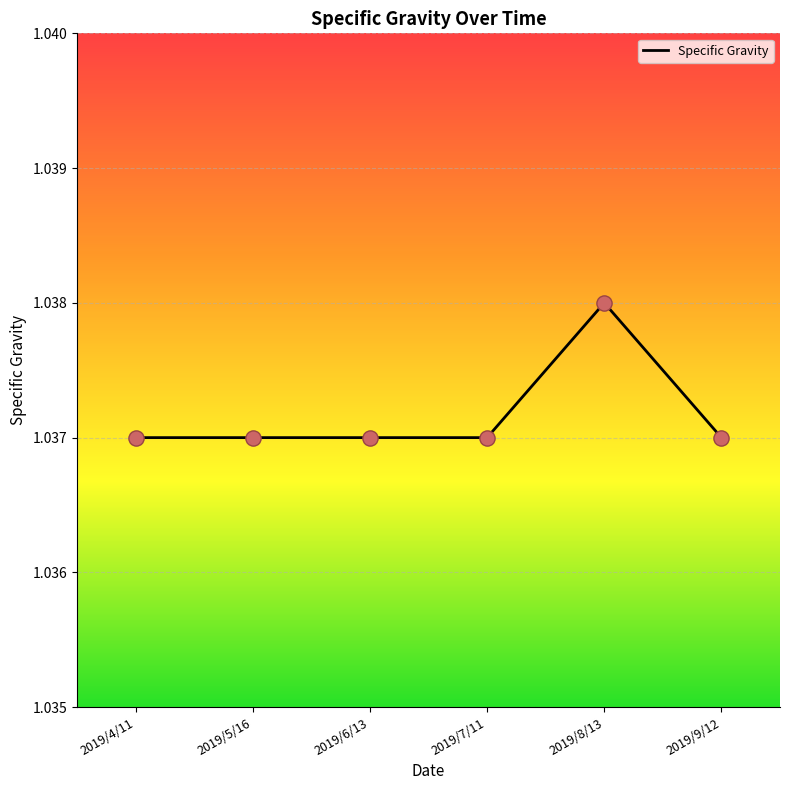

What is the sum of the values at 2019/4/11 and 2019/5/16?

2.1